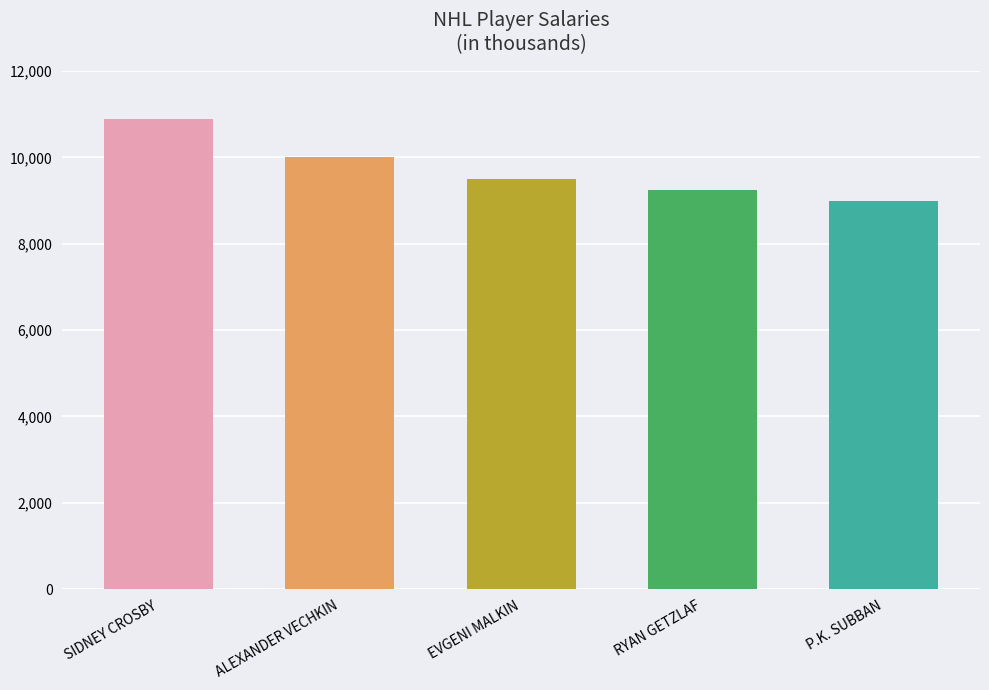

What position from the right is EVGENI MALKIN?

3